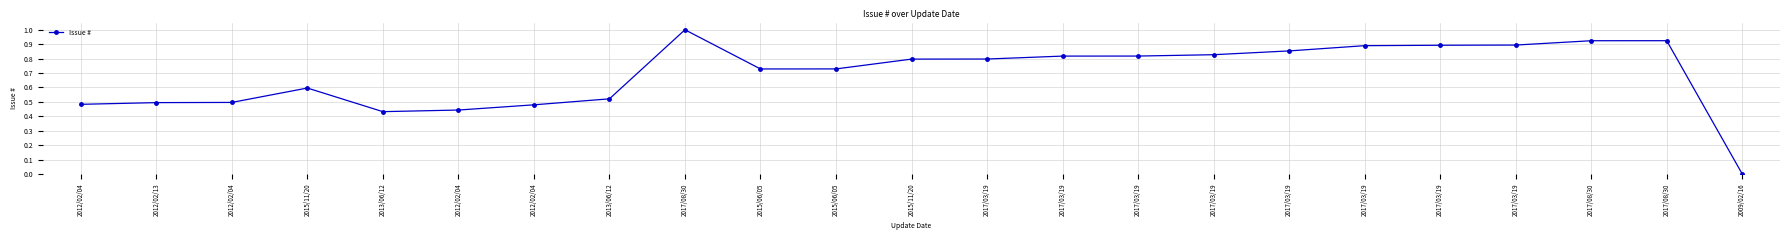

What is the label of the 11th point from the right?

2017/03/19